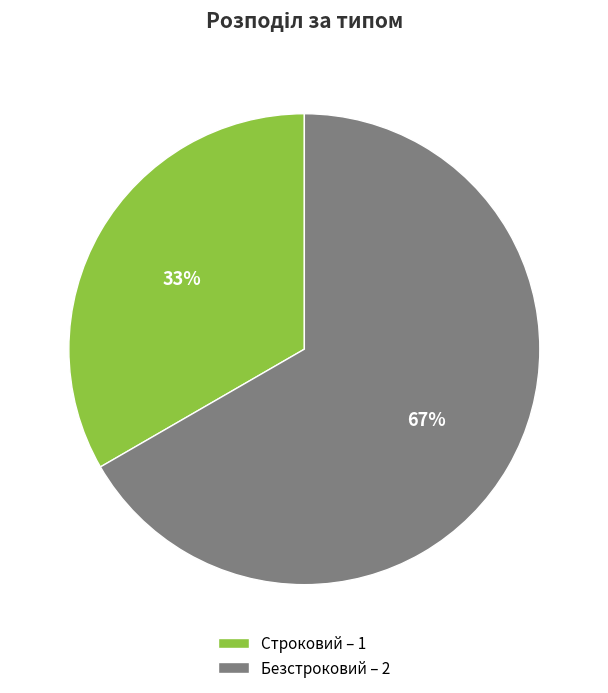

To the nearest percent, what percentage of the pie is Строковий?

33%